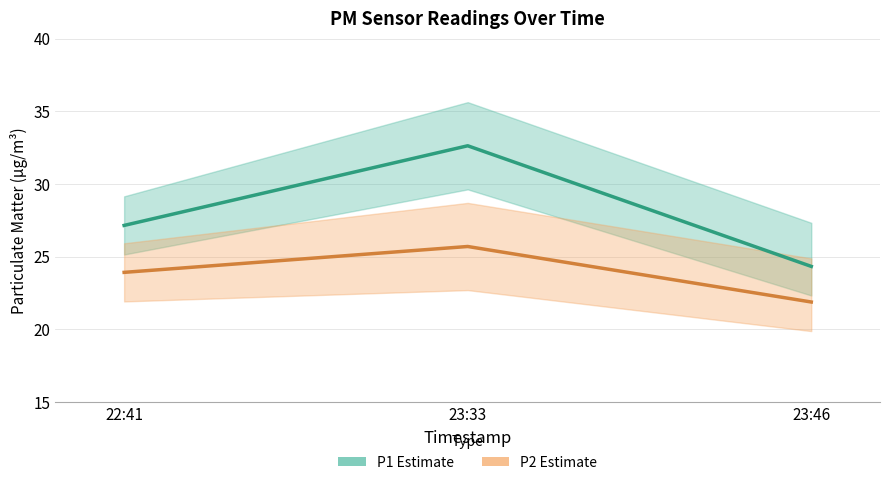

How many lines are shown in the chart?

2